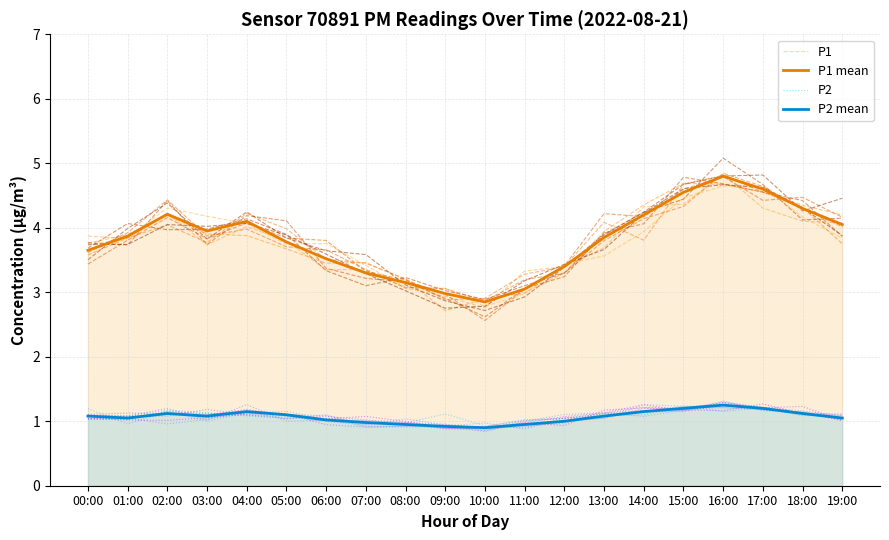

At which label is P1 closest to 3?

11:00